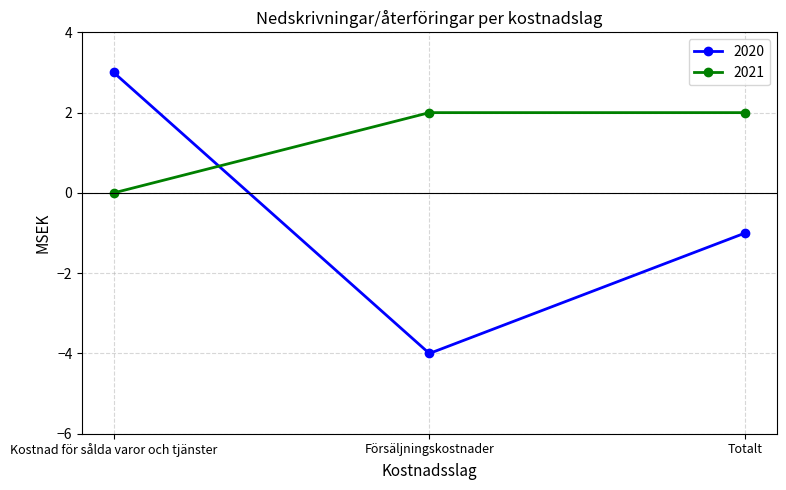

Read the 2020 value at Försäljningskostnader.

-4